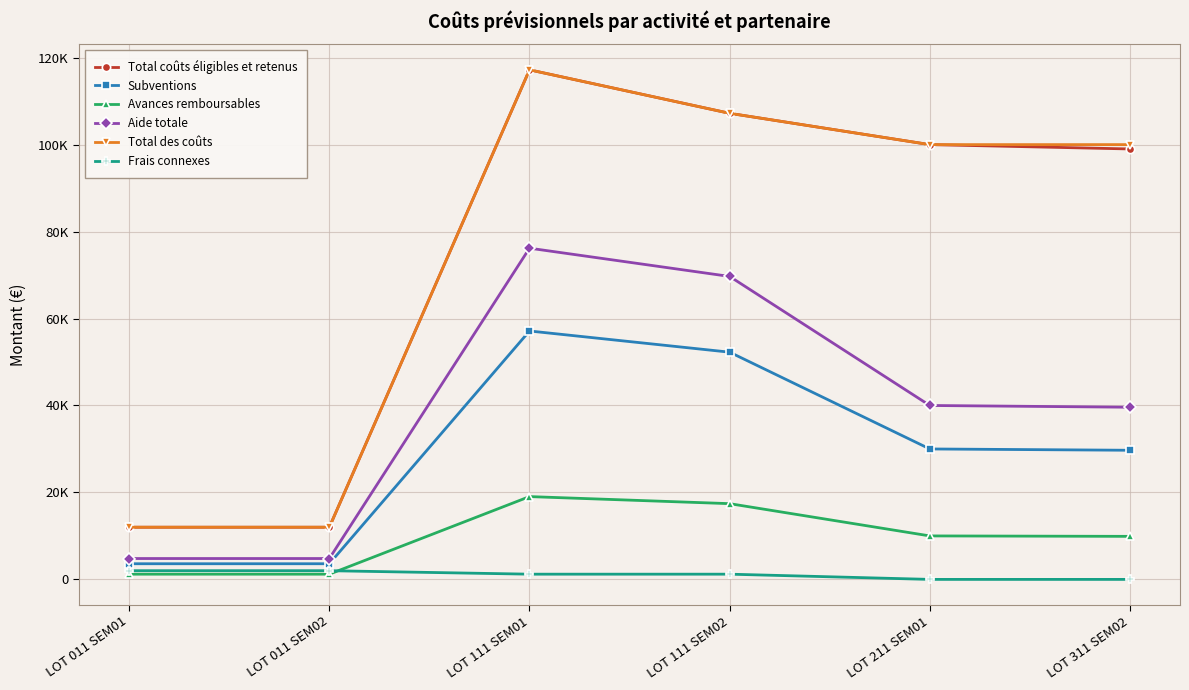

Reading left to right, extract all data points from this chart.

Total coûts éligibles et retenus: 12000	12000	117200	107200	100000	99000
Subventions: 3600	3600	57135	52260	30000	29700
Avances remboursables: 1200	1200	19045	17420	10000	9900
Aide totale: 4800	4800	76180	69680	40000	39600
Total des coûts: 12000	12000	117200	107200	100000	100000
Frais connexes: 2000	2000	1200	1200	0	0